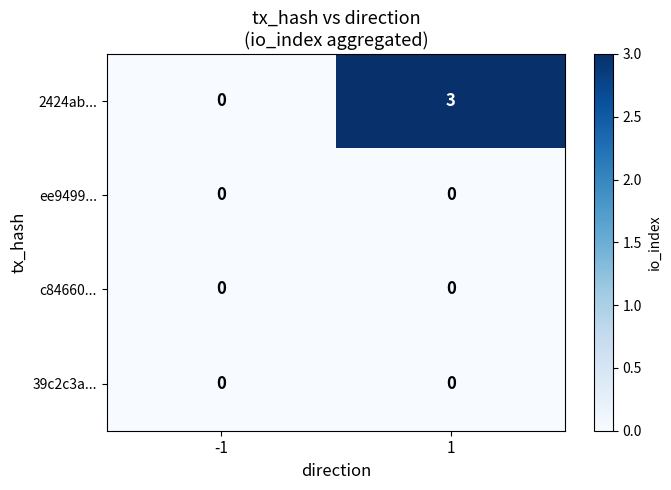

At which category does the chart reach its peak across all series?

1